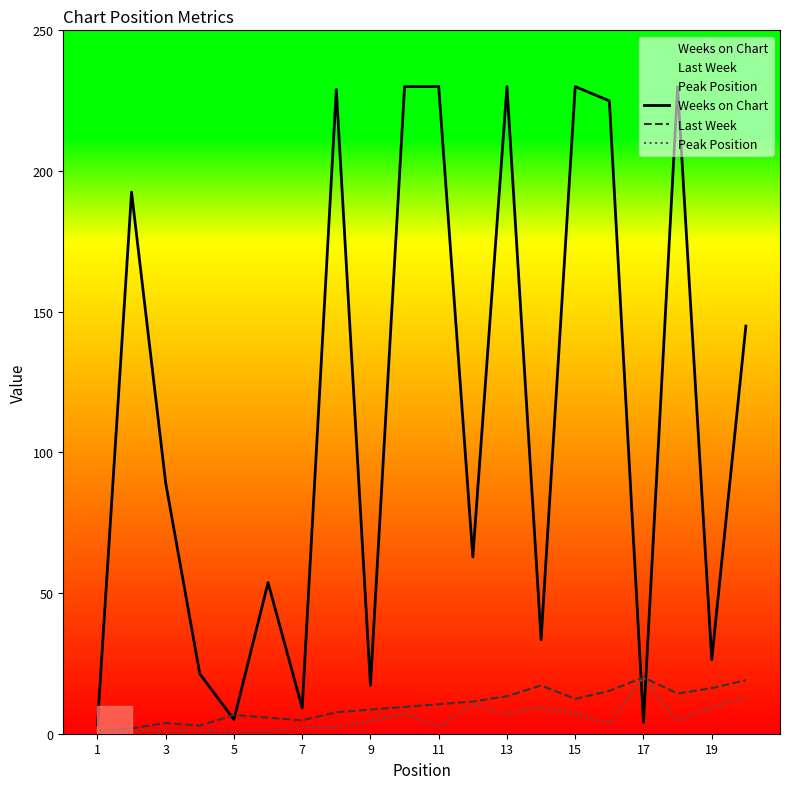

Does the chart display data point markers on the line(s)?

No